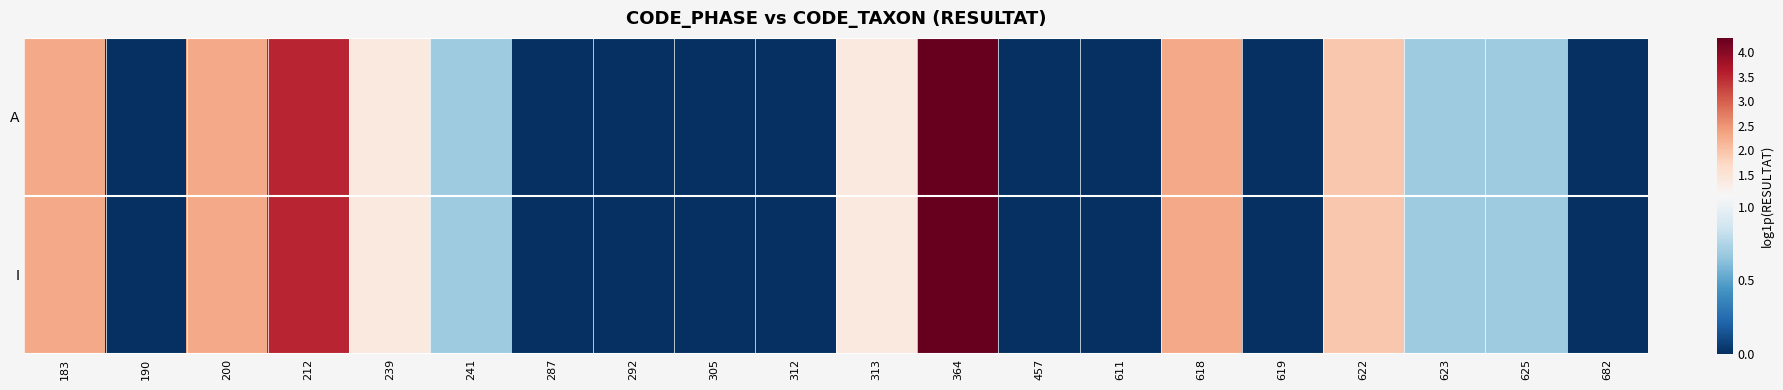

Reading right to left, extract all data points from this chart.

A: 682=0.0	625=0.7	623=0.7	622=1.9	619=0.0	618=2.3	611=0.0	457=0.0	364=4.3	313=1.4	312=0.0	305=0.0	292=0.0	287=0.0	241=0.7	239=1.4	212=3.5	200=2.3	190=0.0	183=2.3
I: 682=0.0	625=0.7	623=0.7	622=1.9	619=0.0	618=2.3	611=0.0	457=0.0	364=4.3	313=1.4	312=0.0	305=0.0	292=0.0	287=0.0	241=0.7	239=1.4	212=3.5	200=2.3	190=0.0	183=2.3